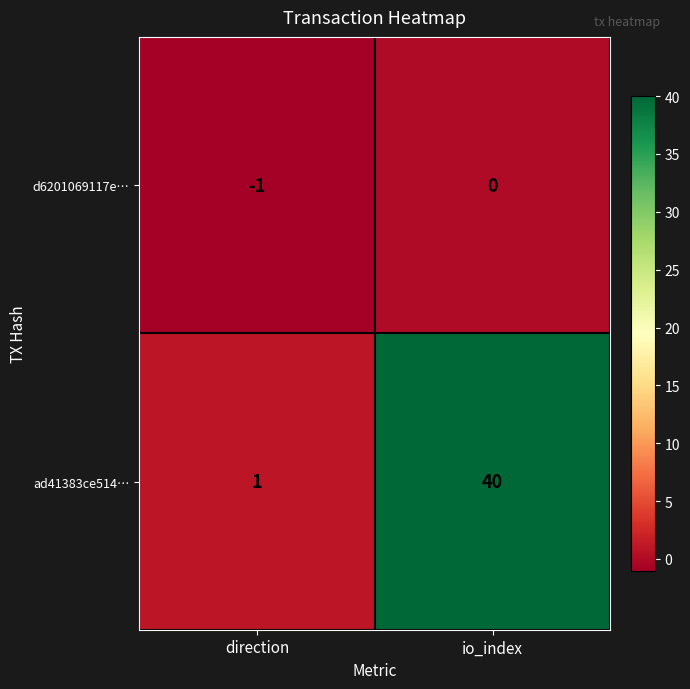

What is the spread (max minus min) of values at io_index?

40